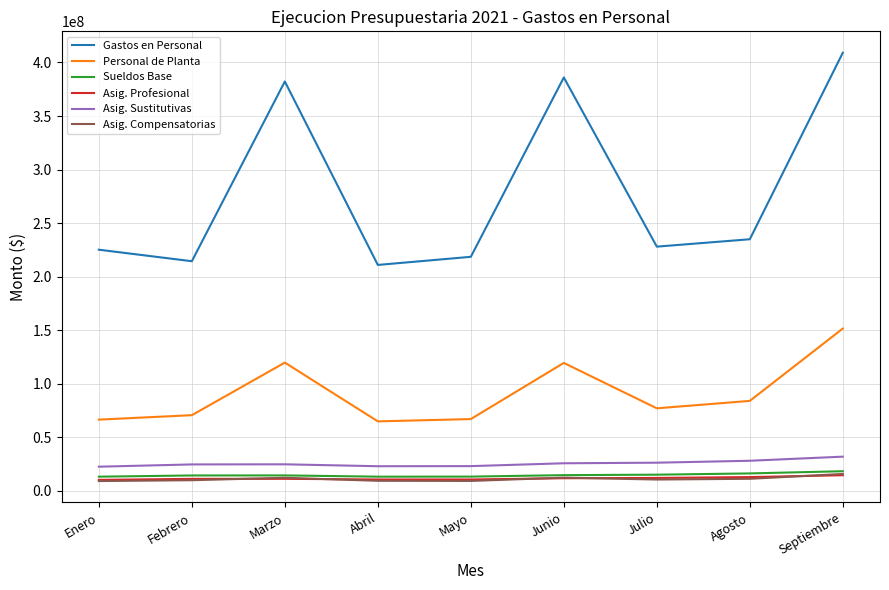

What is the difference between the second highest and second lowest values in the Asig. Profesional series?

2248051